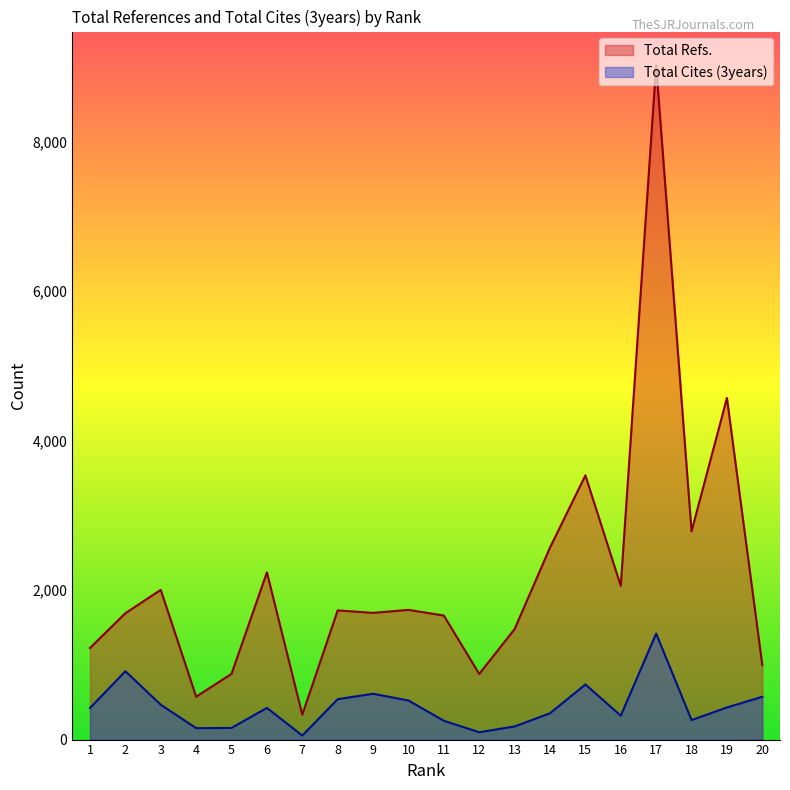

What value does the Total Refs. series have at 16, to the nearest 50?

2050